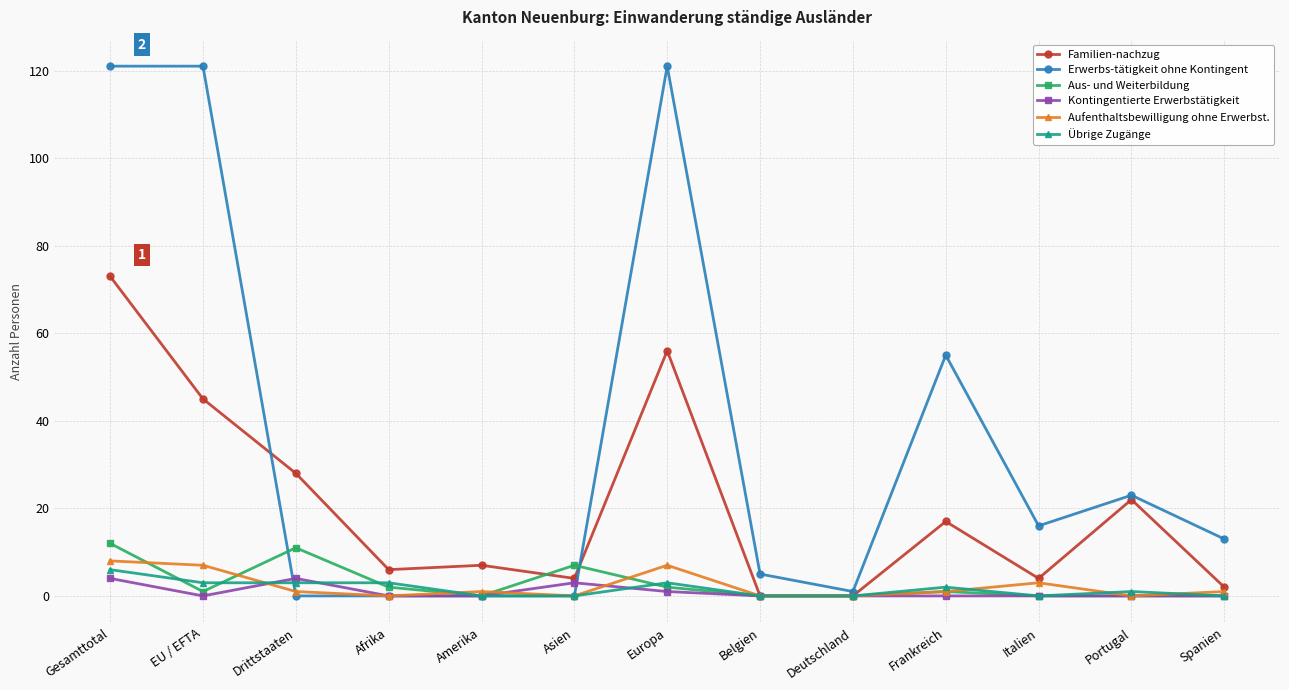

How many Aufenthaltsbewilligung ohne Erwerbst. values are between 0 and 3?

10